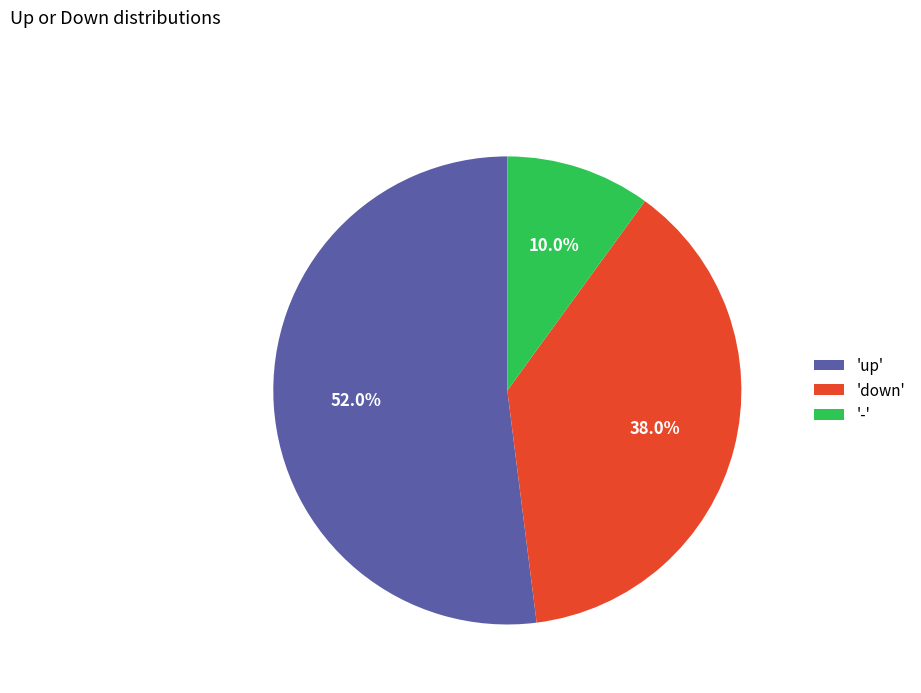

What is the smallest slice in the pie chart?

-